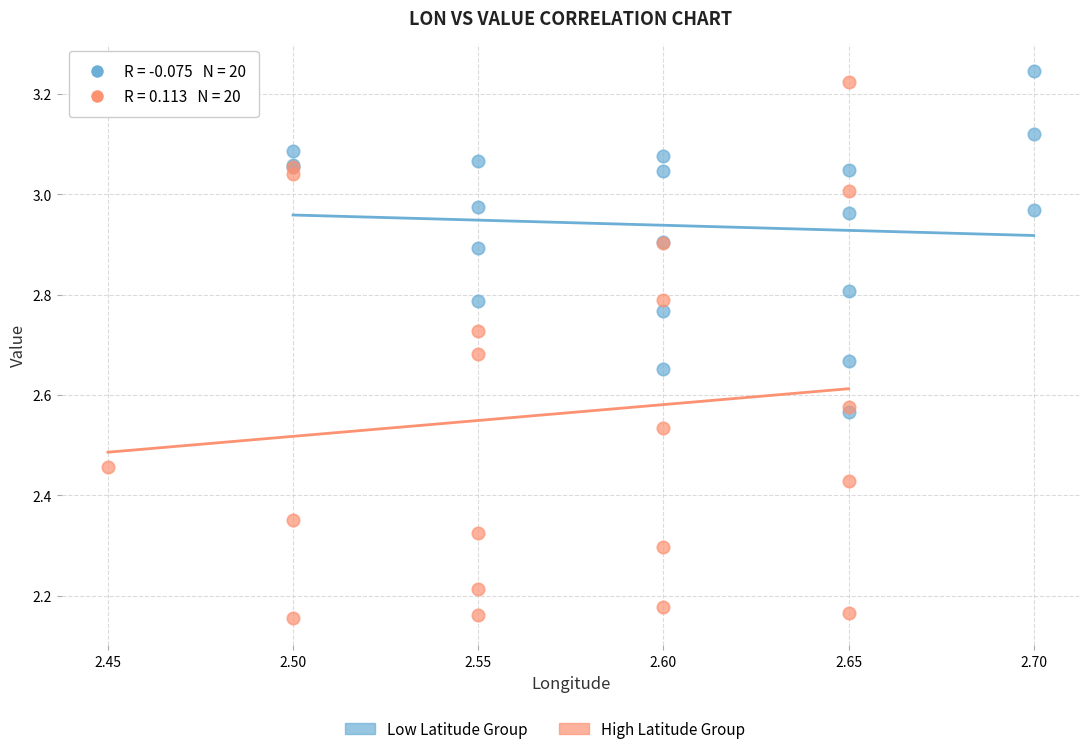

Which series has the largest Y range (max minus min)?

High Latitude Group